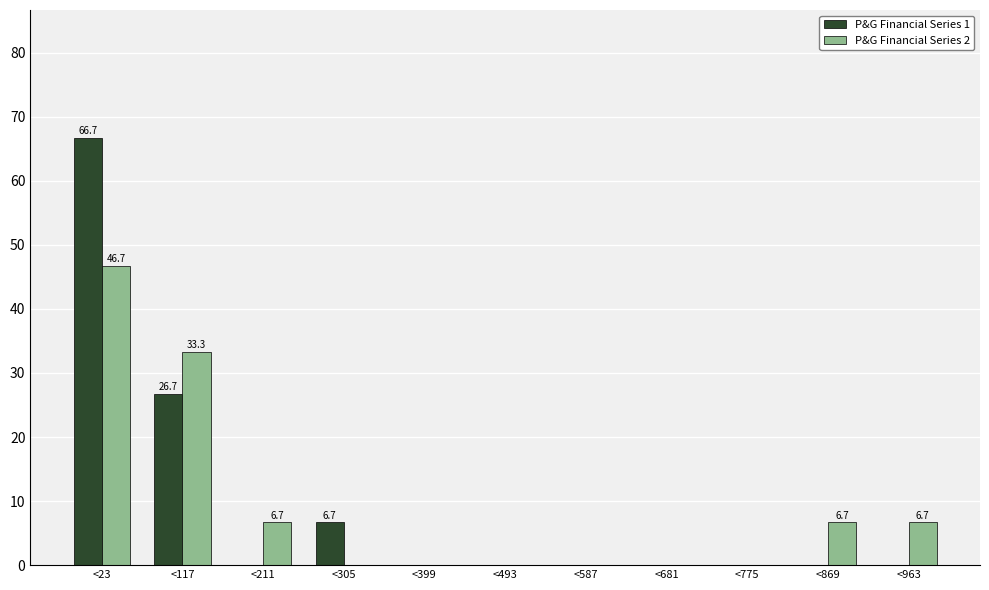

Reading right to left, transcribe all the data shown in this chart.

P&G Financial Series 1: <963=0.0	<869=0.0	<775=0.0	<681=0.0	<587=0.0	<493=0.0	<399=0.0	<305=6.7	<211=0.0	<117=26.7	<23=66.7
P&G Financial Series 2: <963=6.7	<869=6.7	<775=0.0	<681=0.0	<587=0.0	<493=0.0	<399=0.0	<305=0.0	<211=6.7	<117=33.3	<23=46.7